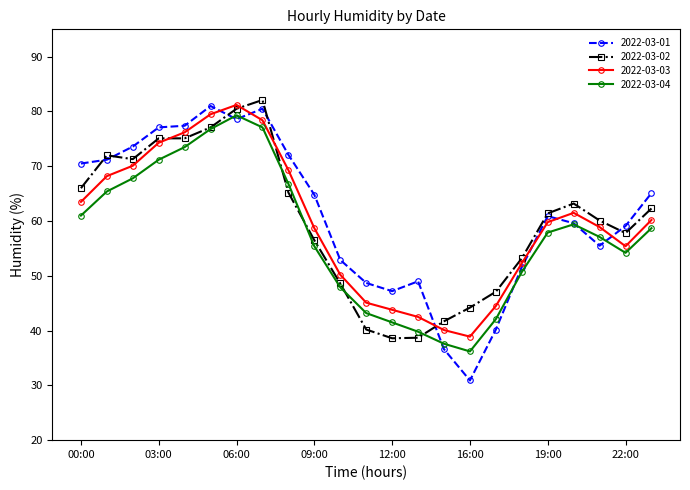

What is the value of the 2022-03-04 point at the 16th from the left?

36.2